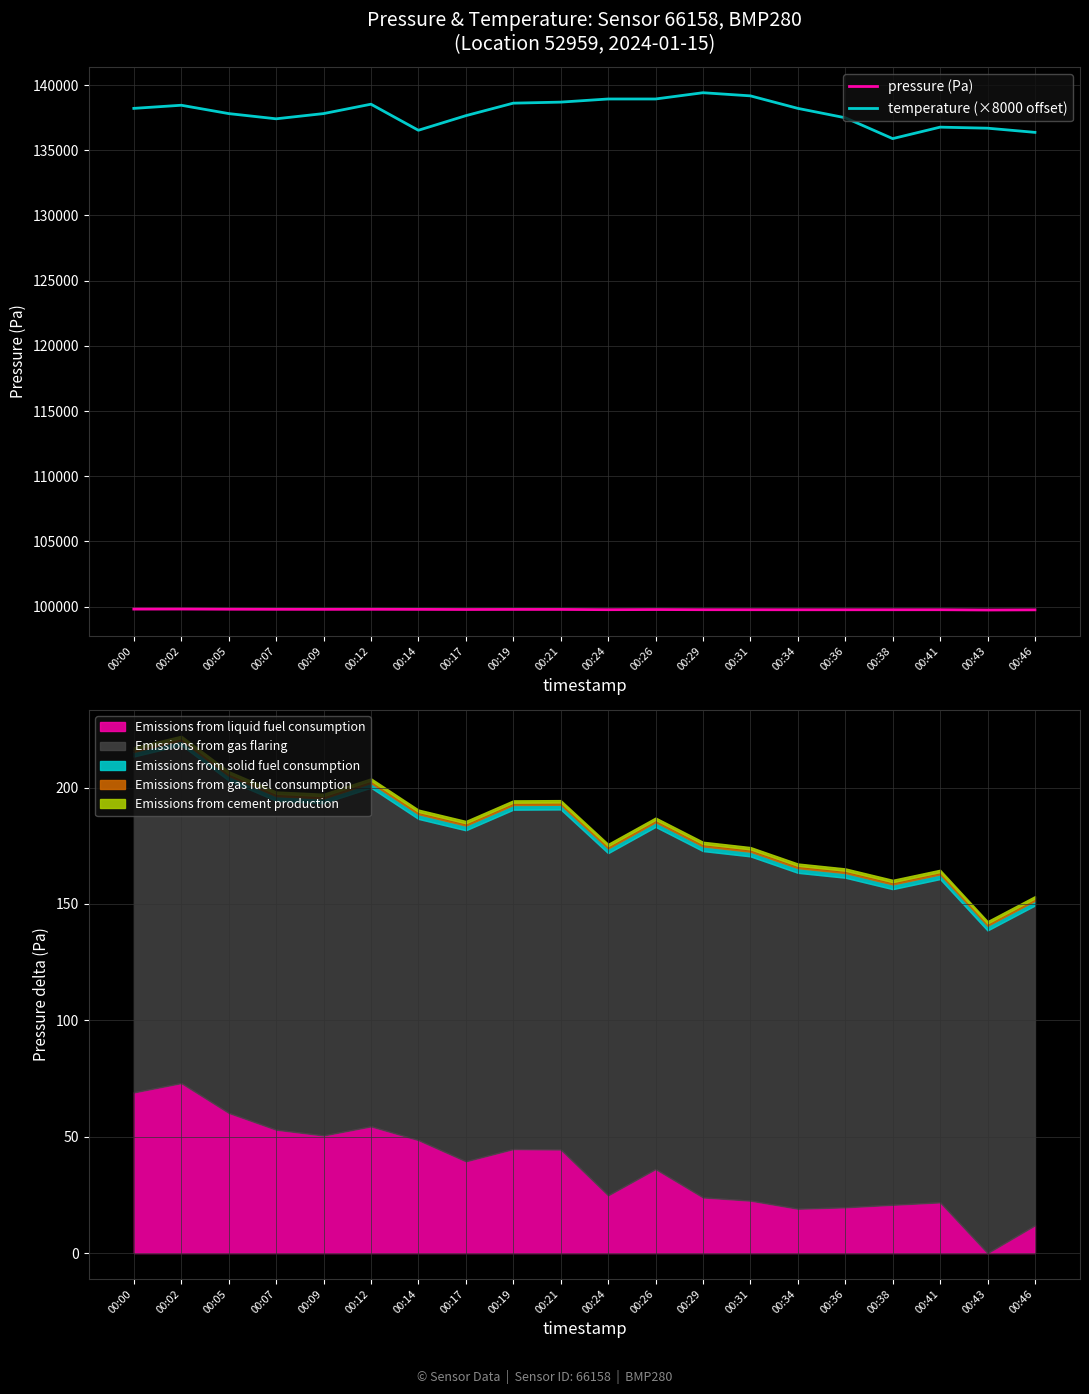

True or false: pressure (Pa) has more than 1 interior local peaks.

True